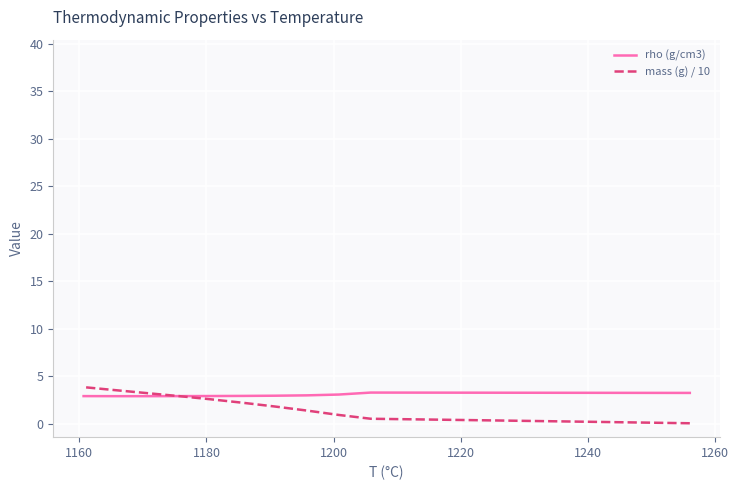

Between 1200 and 1260, which series saw the biggest shift?

mass (g) / 10